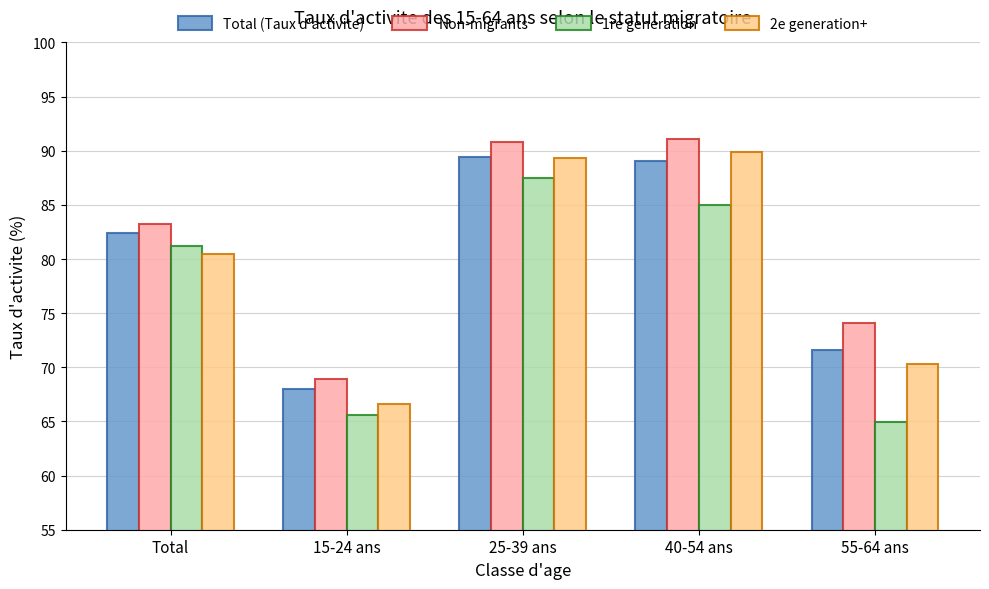

What is the difference between the 2e generation+ values at 25-39 ans and 40-54 ans?

0.6